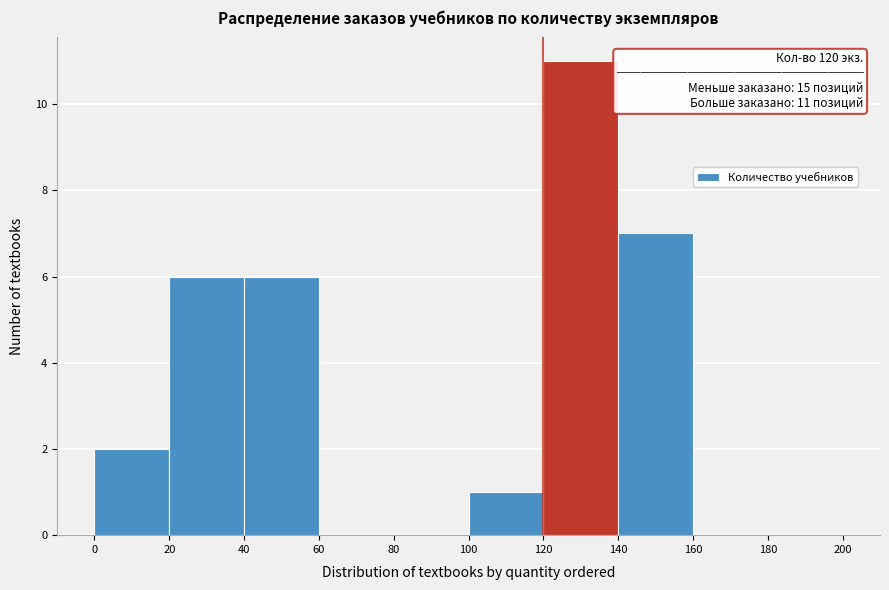

Which range on the x-axis has the tallest bar?

120 to 140